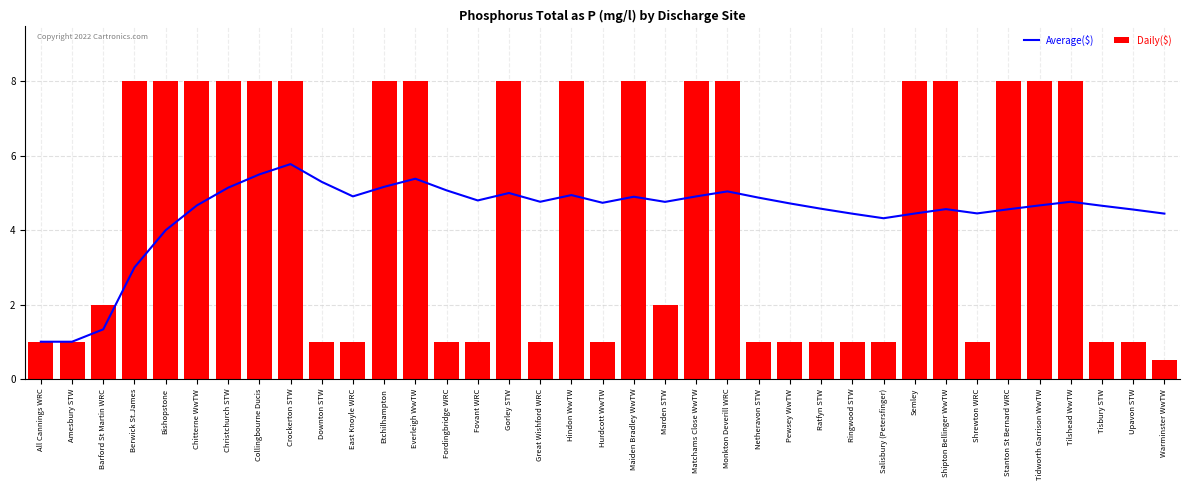

How many distinct data groups are displayed?

2